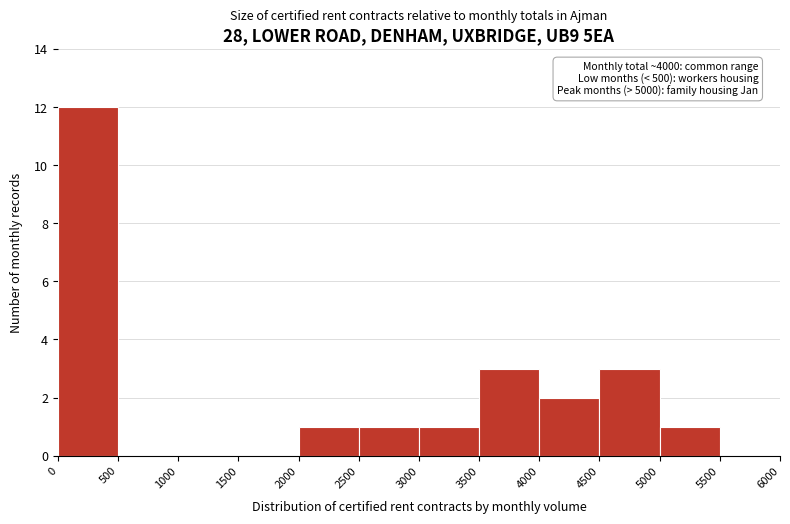

Over which range of the x-axis is the bar tallest?

0 to 500